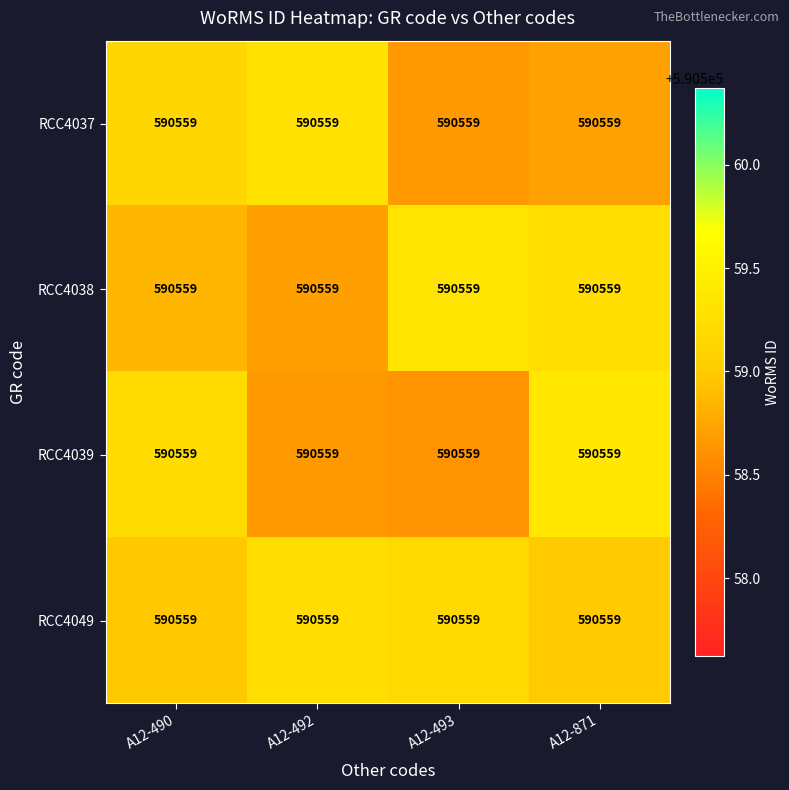

What is the difference between the highest and lowest values at A12-493?

0.7